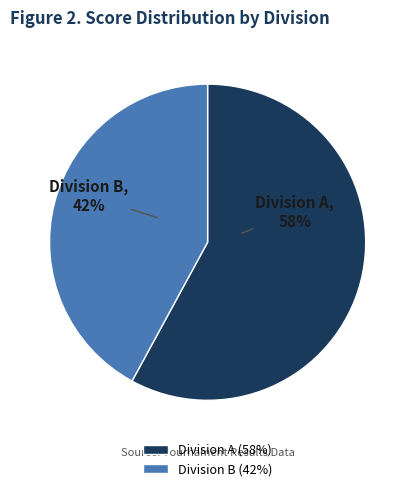

How many slices are in this pie chart?

2